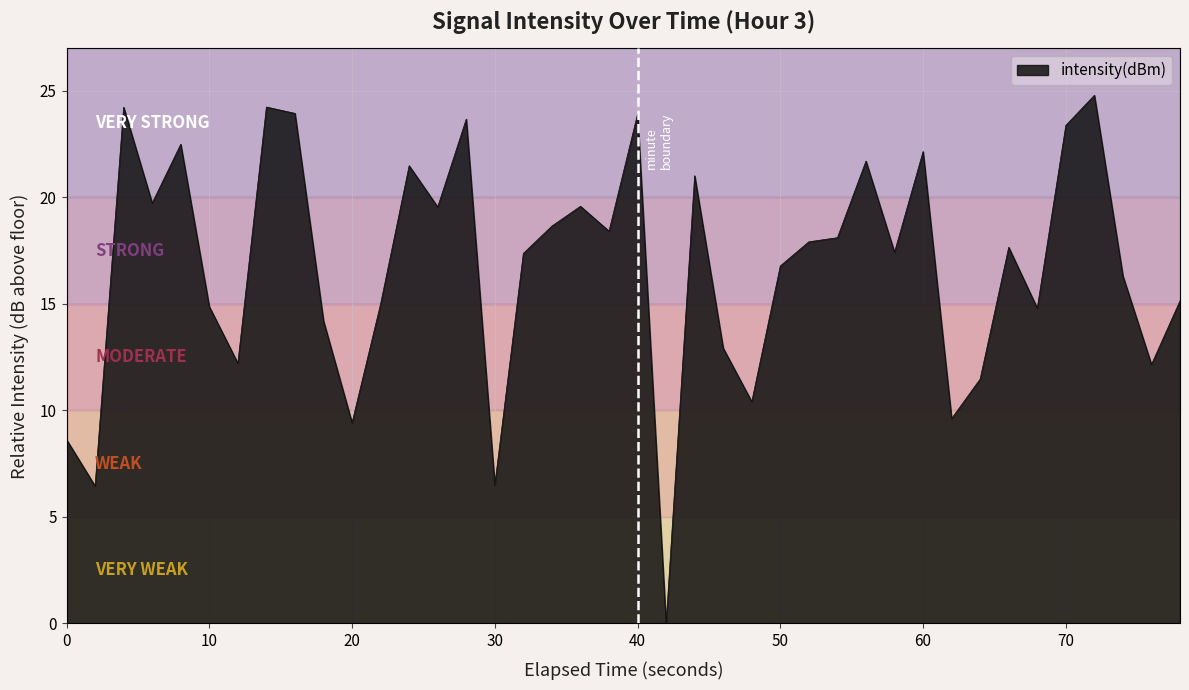

Reading left to right, what are all the values shown in this chart?

8.6	6.5	24.2	19.7	22.5	14.9	12.2	24.2	23.9	14.2	9.4	15.0	21.5	19.6	23.7	6.5	17.4	18.7	19.6	18.4	23.9	0.0	21.0	12.9	10.4	16.8	17.9	18.1	21.7	17.4	22.2	9.6	11.5	17.7	14.8	23.4	24.8	16.3	12.2	15.1